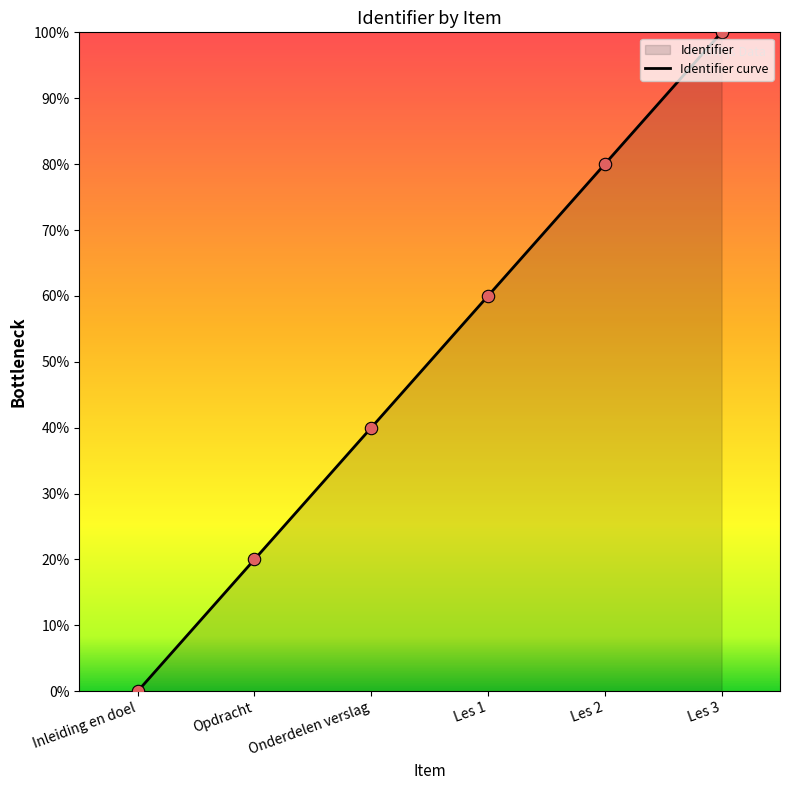

What is the ratio of the value at Les 1 to the value at Les 3?

0.6